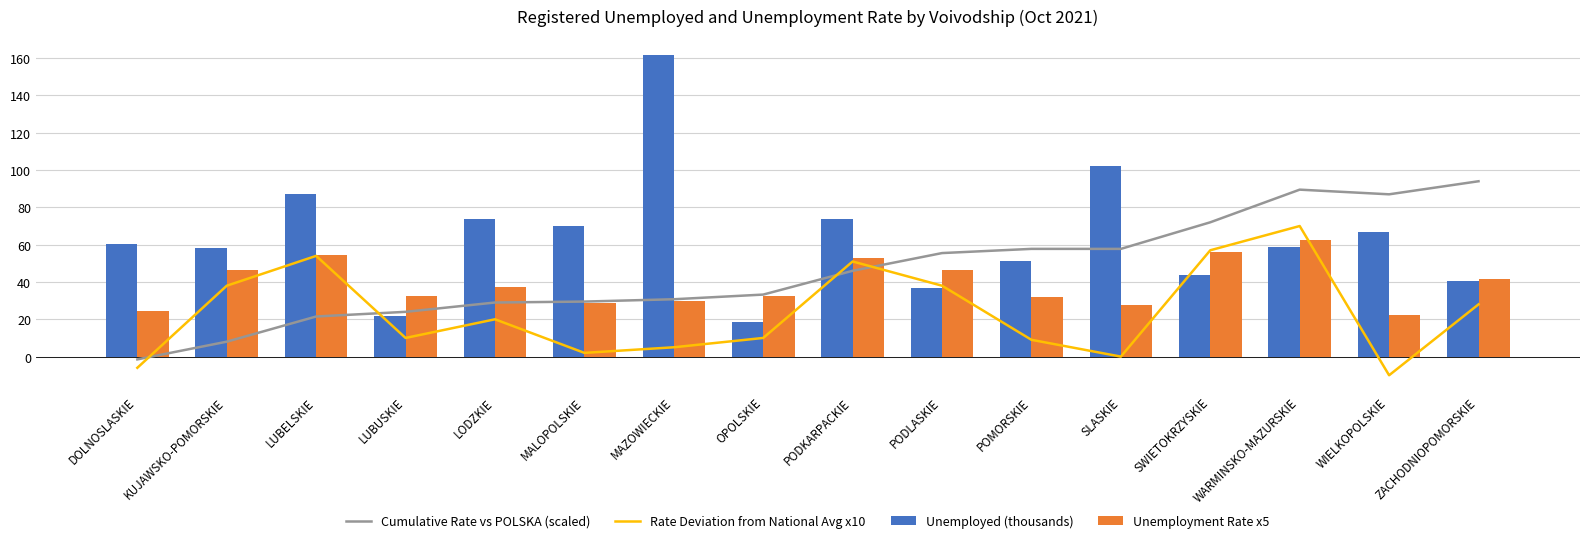

The value of Rate Deviation from National Avg x10 at SLASKIE is 0.0. True or false?

True